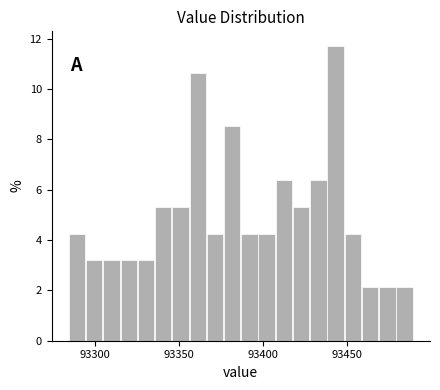

Around what value on the x-axis is the tallest bar? Give the approximate position of its centre, as read against the axis.

93445